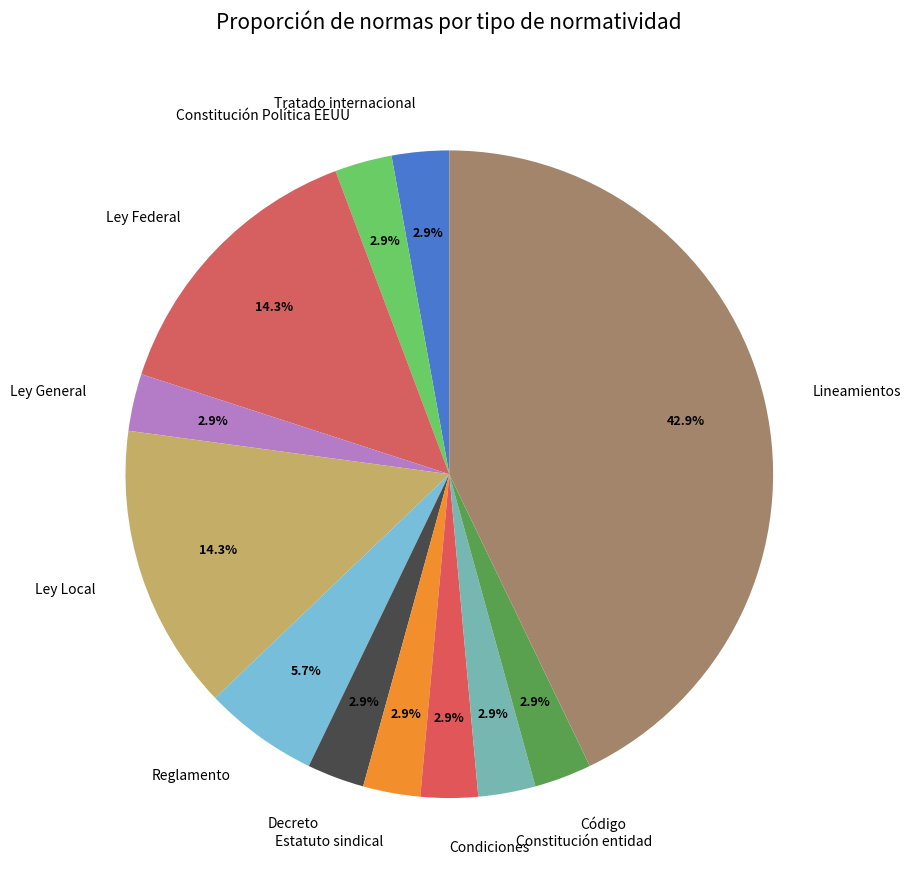

What is the largest slice in the pie chart?

Lineamientos